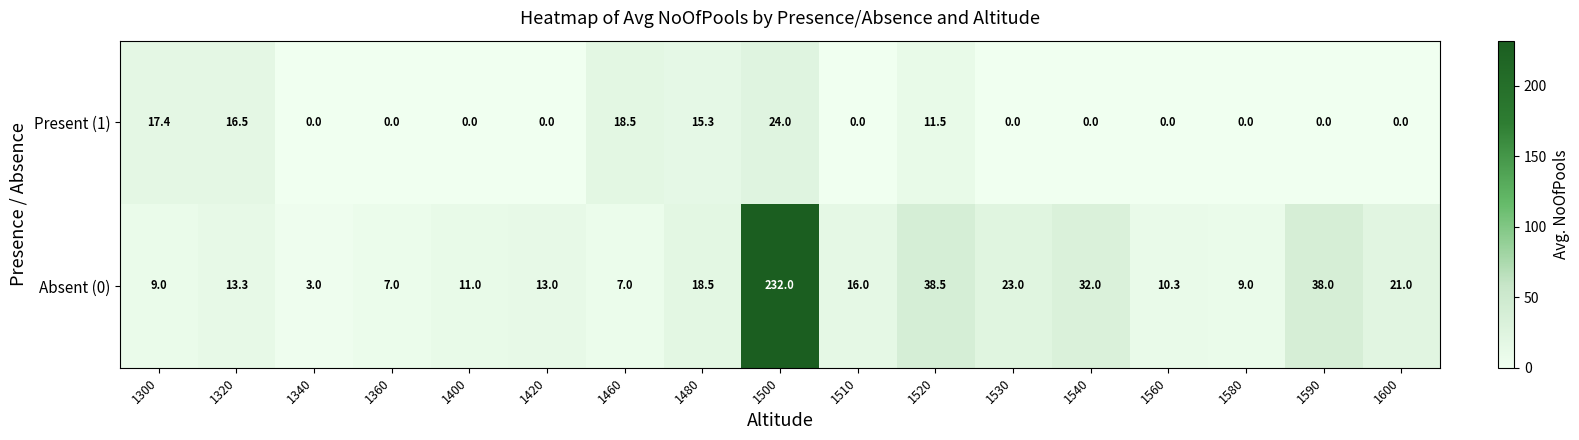

At which category is the sum across all series the highest?

1500